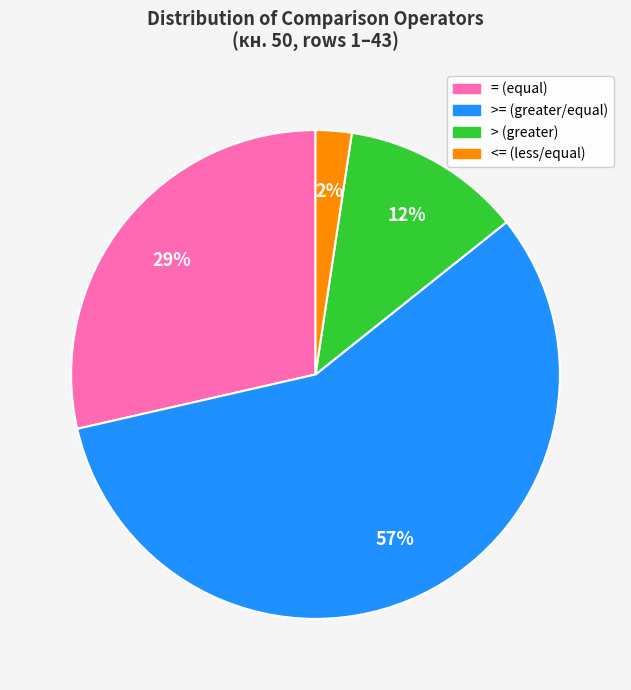

To the nearest percent, what is the average slice percentage?

25%